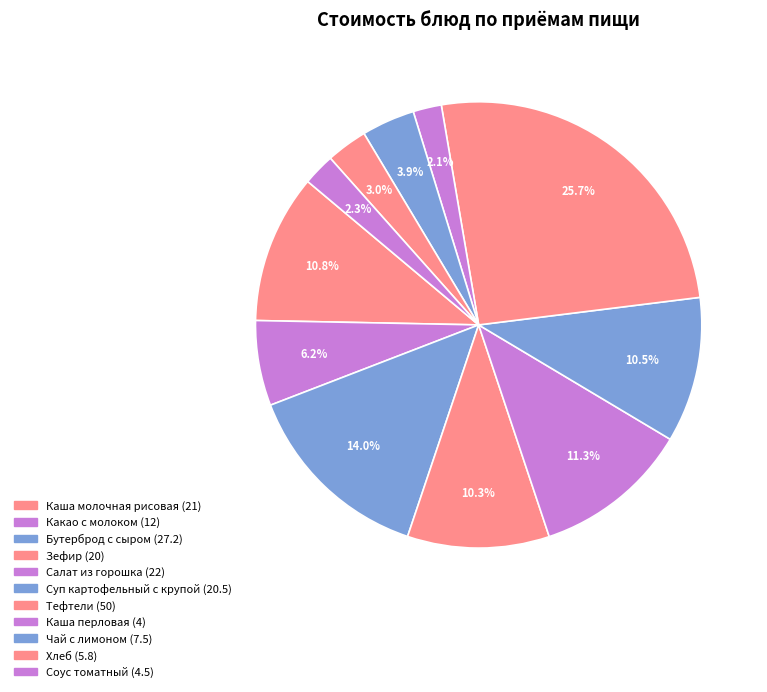

How many slices are in this pie chart?

11